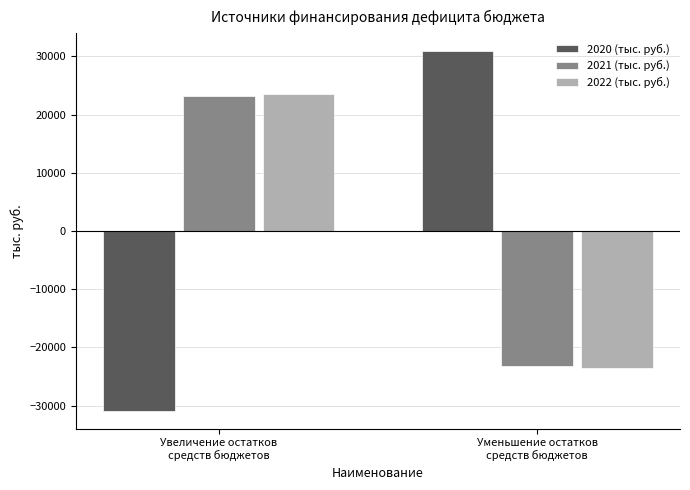

Between Увеличение остатков
средств бюджетов and Уменьшение остатков
средств бюджетов, which series saw the biggest shift?

2020 (тыс. руб.)